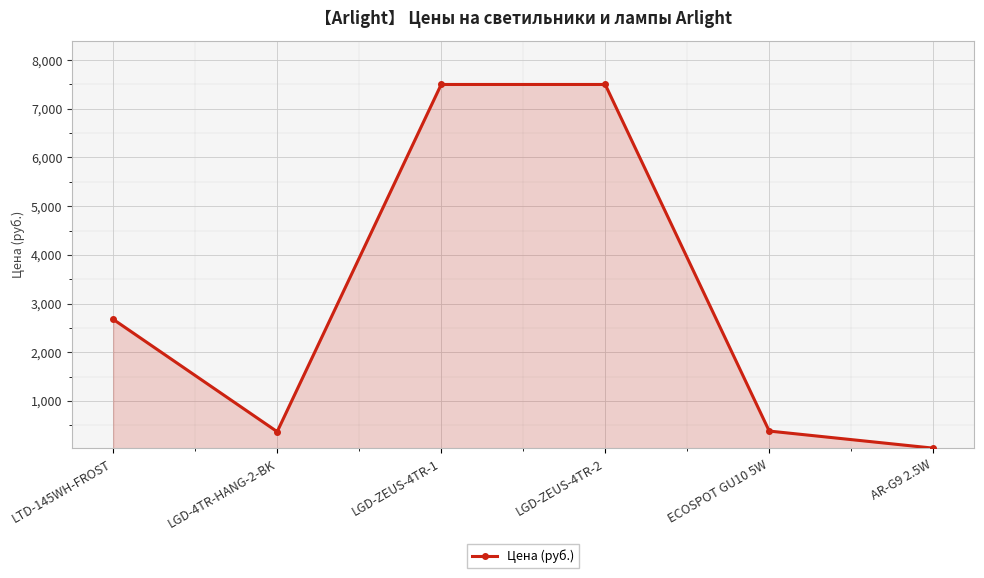

How many distinct data groups are displayed?

1